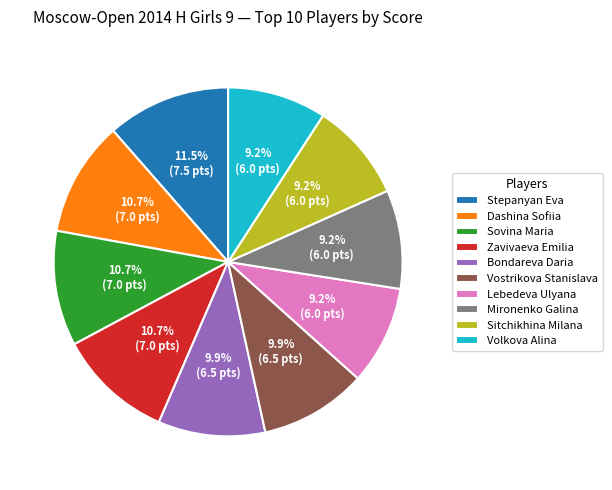

Between Volkova Alina and Bondareva Daria, which is larger?

Bondareva Daria